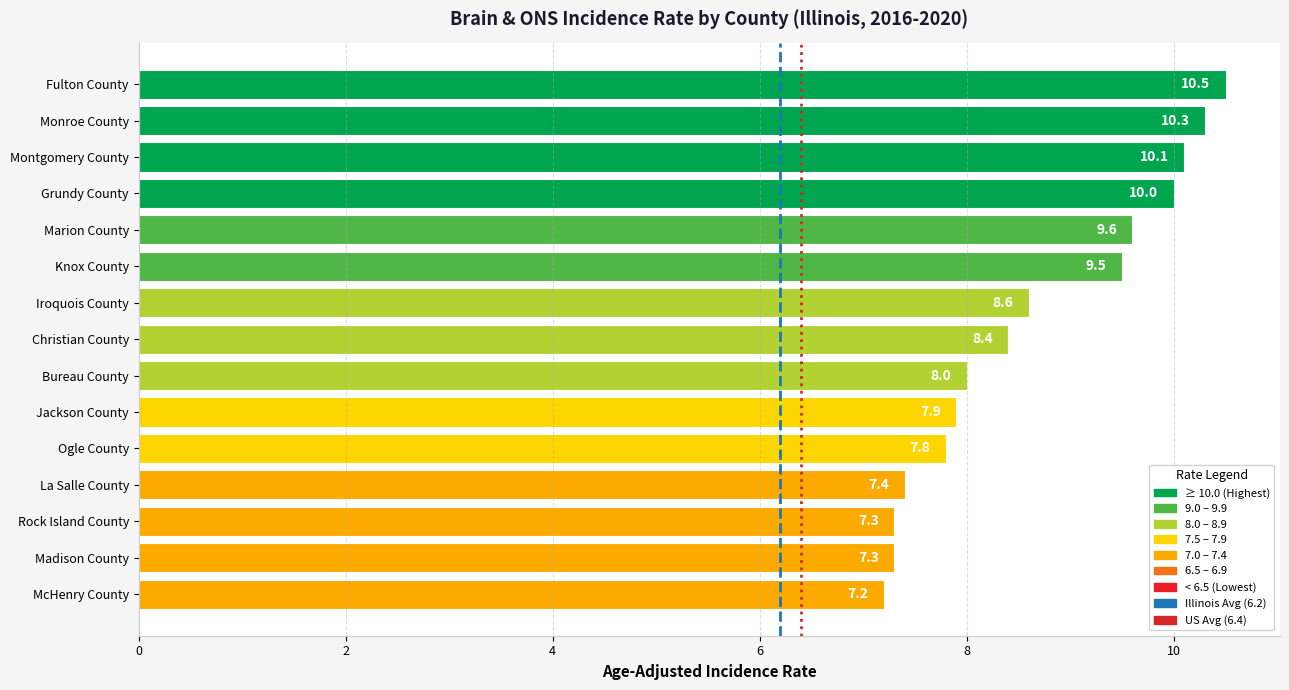

What is the value of the 9th bar from the top?

8.0